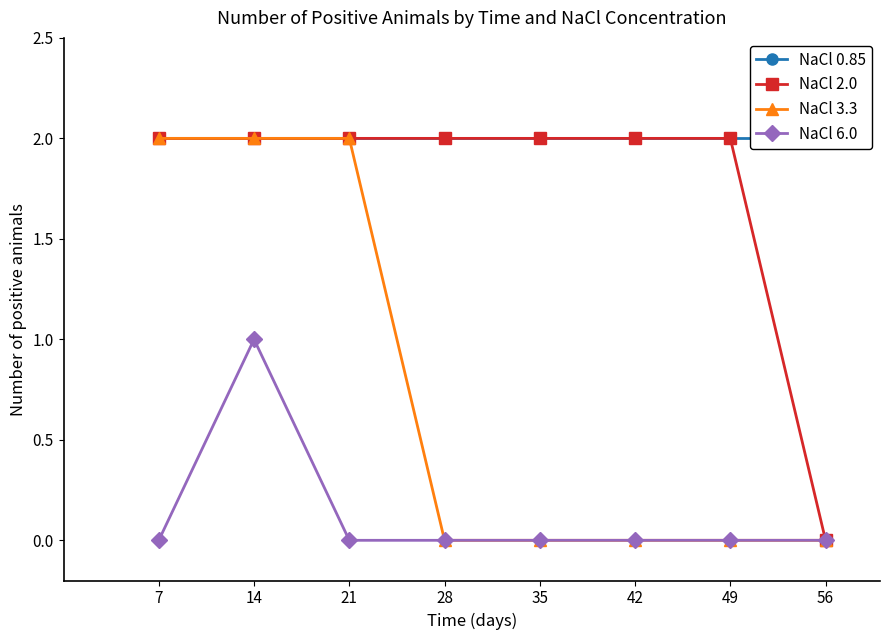

Is it true that NaCl 0.85 equals 4 at 49?

False